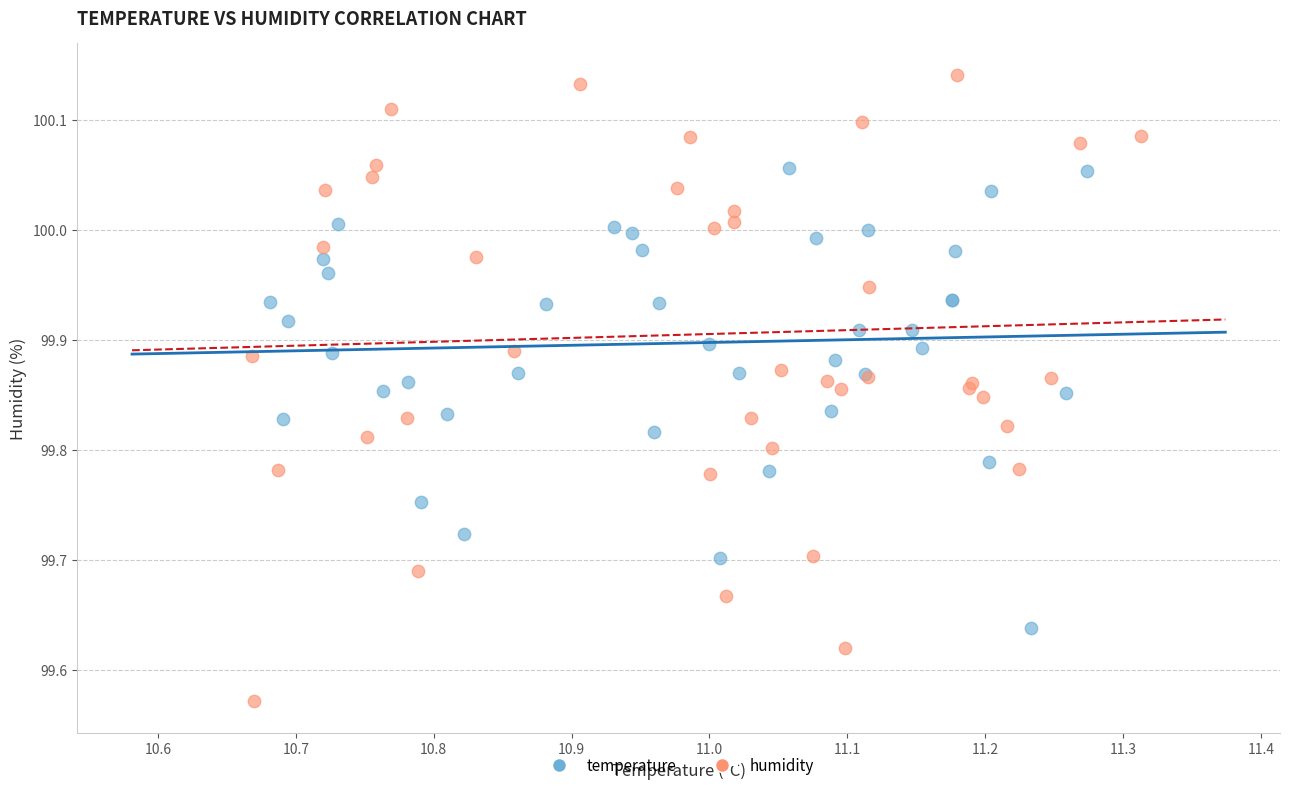

Which series contains the highest Y value?

humidity